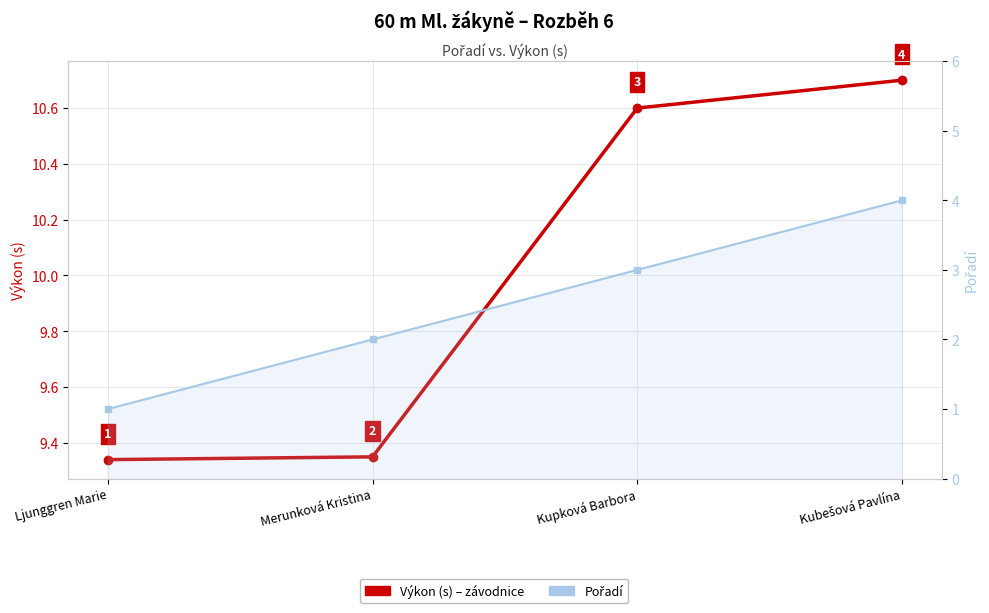

The value of Pořadí at Ljunggren Marie is 1.0. True or false?

True